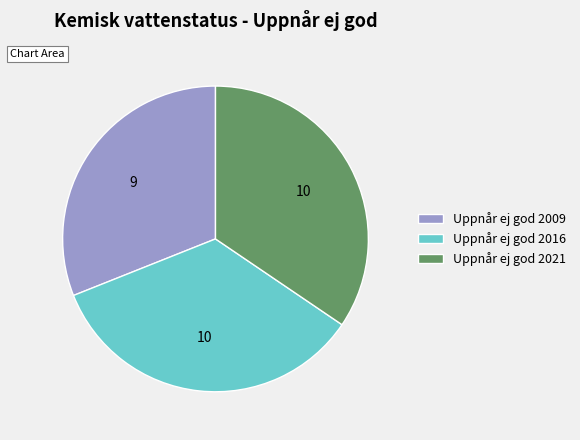

The Uppnår ej god 2021 slice represents 23% of the pie. True or false?

False